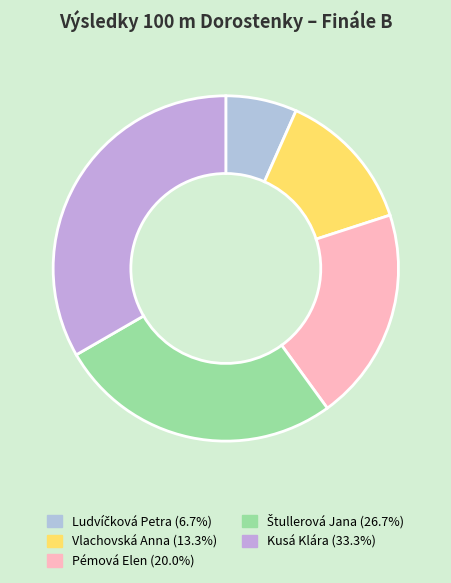

How many slices are in this pie chart?

5